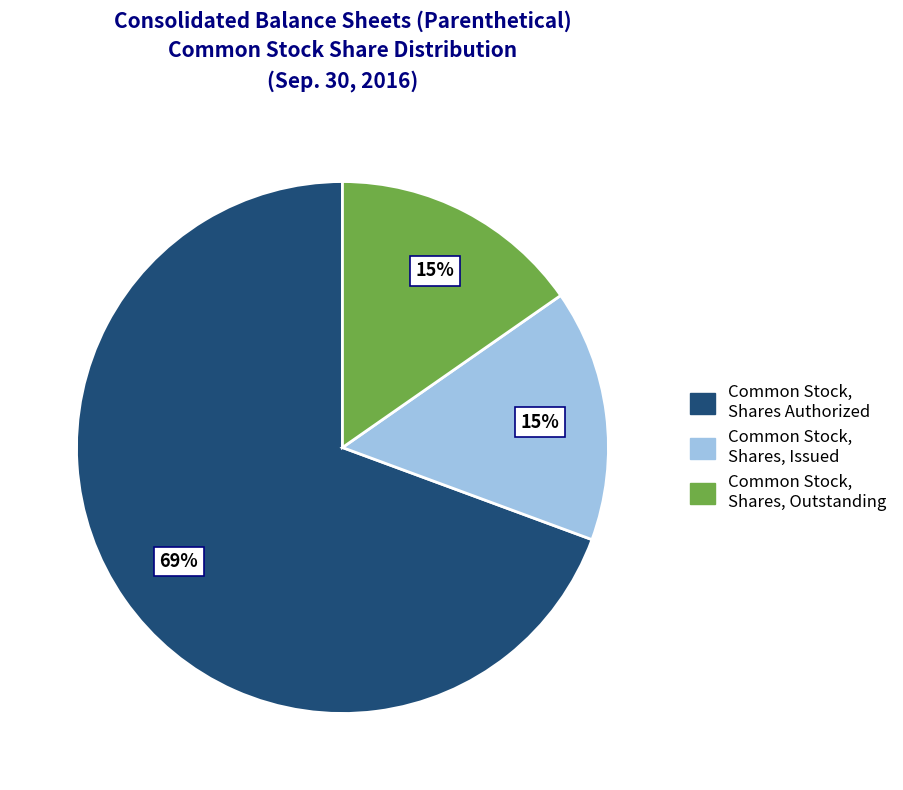

To the nearest percent, what is the combined percentage of Common Stock, Shares, Outstanding and Common Stock, Shares Authorized?

85%